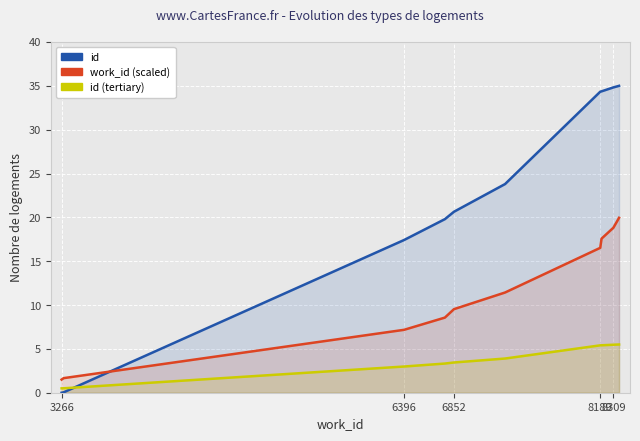

The value of id at 8189 is 10.3. True or false?

False